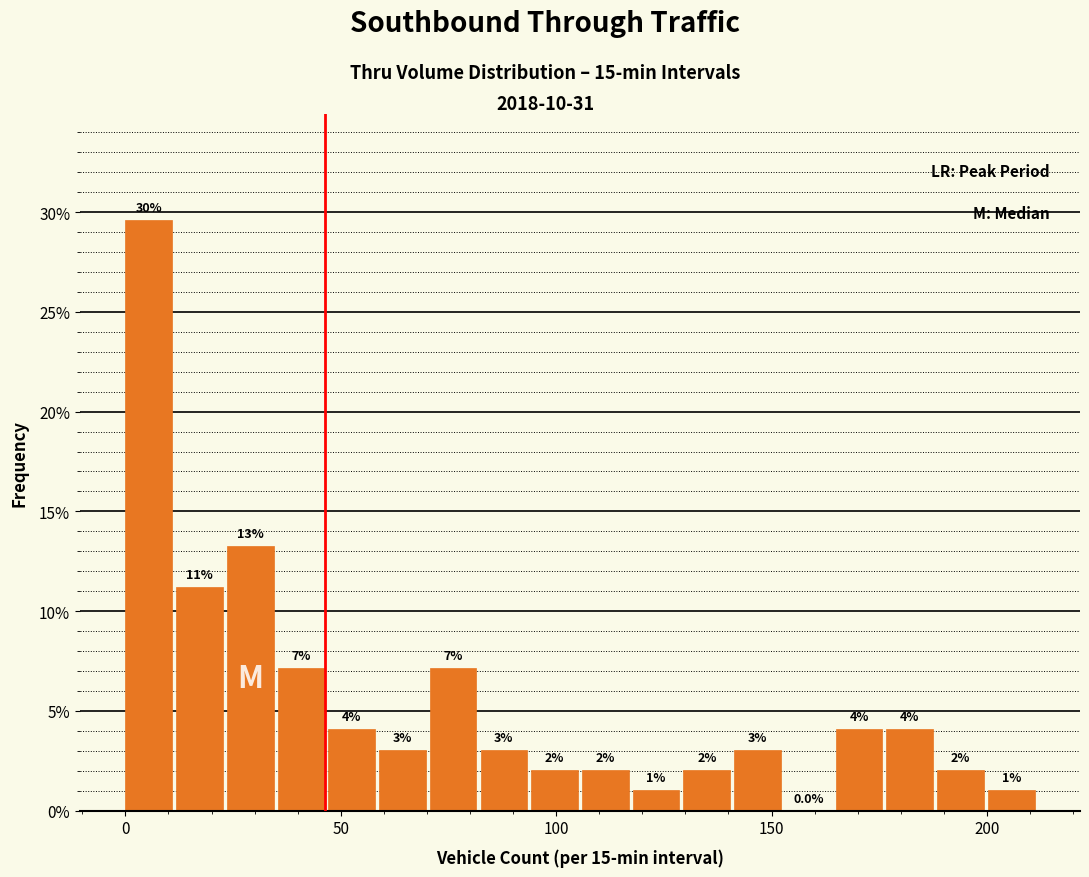

Around what value on the x-axis is the tallest bar? Give the approximate position of its centre, as read against the axis.

5